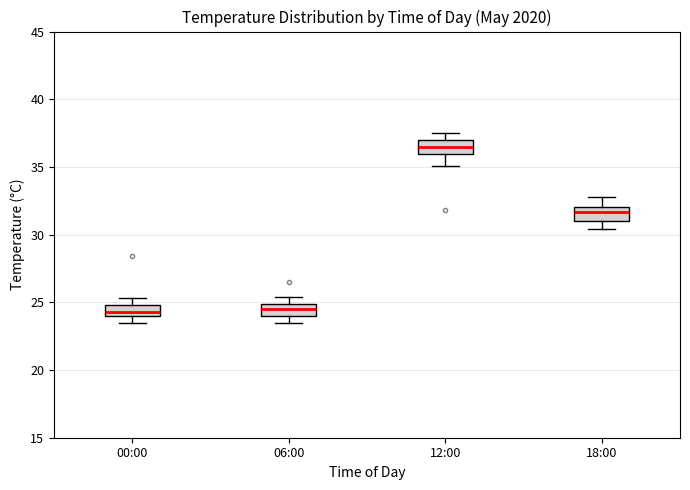

Where is the upper edge of the box for 00:00 on the y-axis? The values are not printed on the chart, so give them approximately, as read against the axis.

25.0